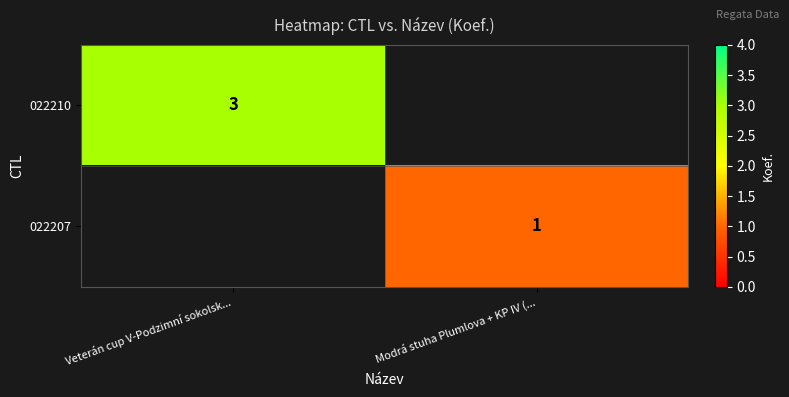

How many distinct data groups are displayed?

2